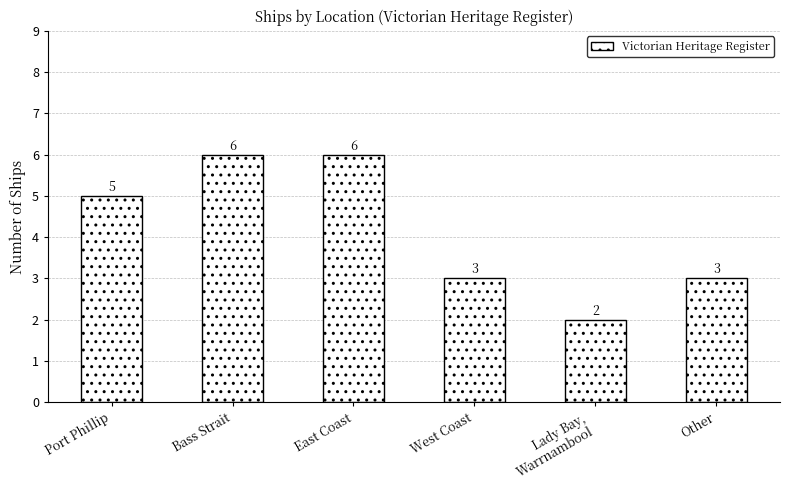

What is the ratio of the value at Other to the value at Lady Bay,
Warrnambool?

1.5